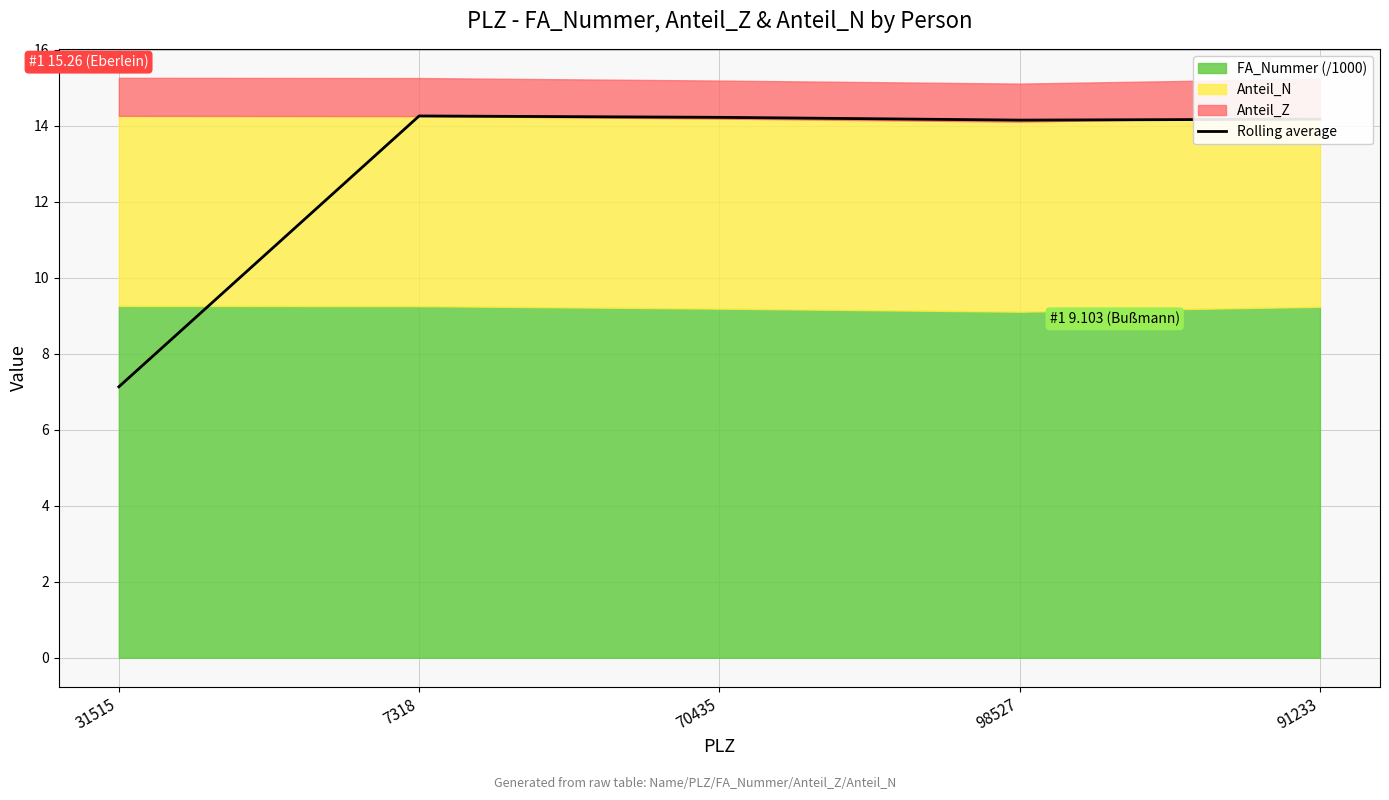

What is the sum of all values?

63.9